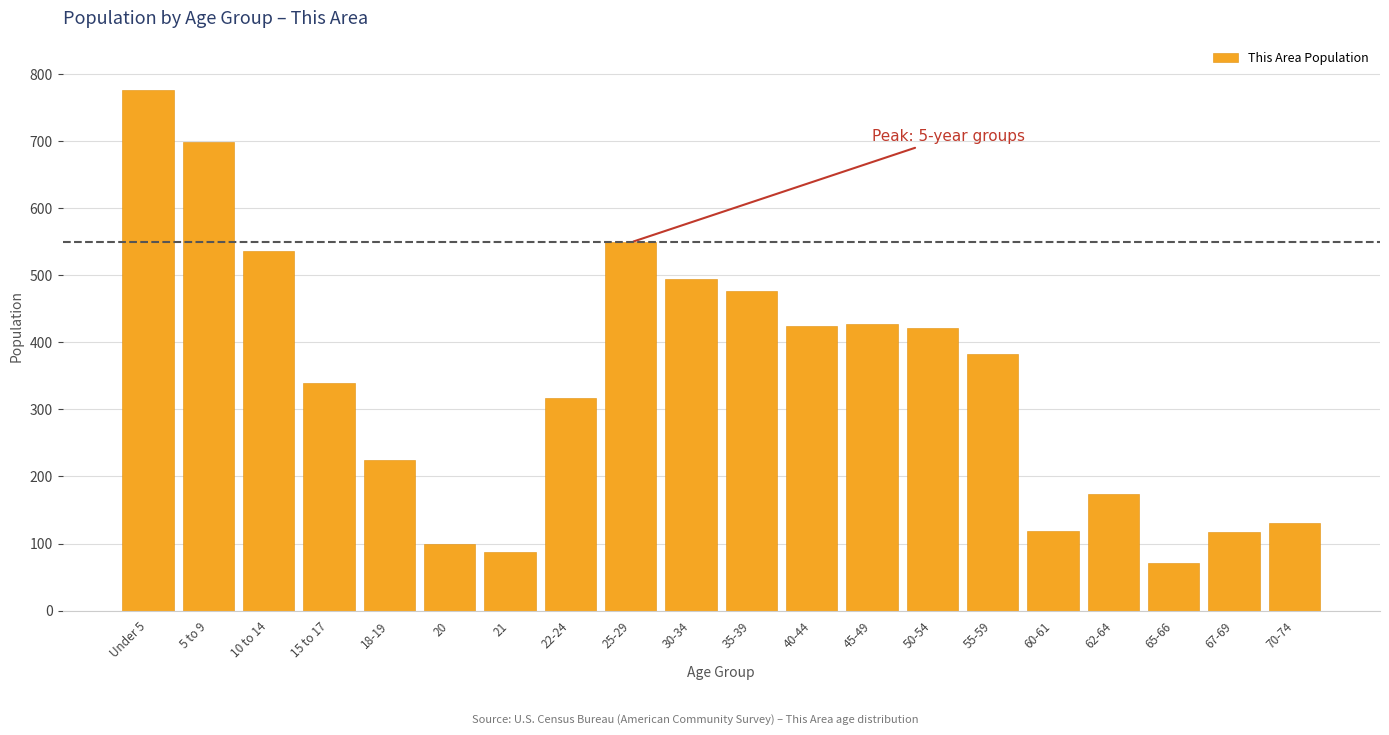

What is the minimum value shown in the chart?

71